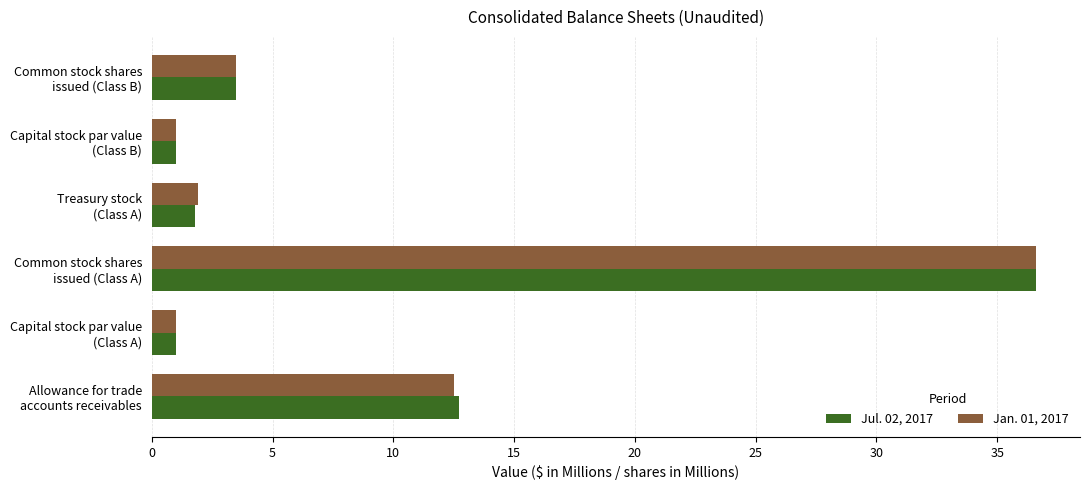

What is the minimum value for Jul. 02, 2017?

1.0